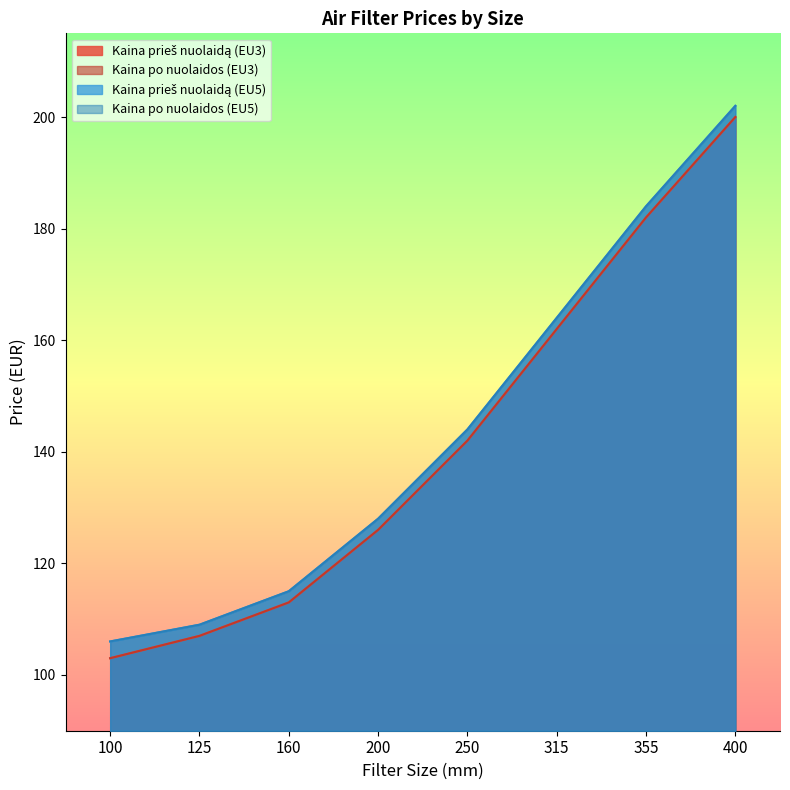

What is the value of the Kaina po nuolaidos (EU5) point at the 5th from the left?

144